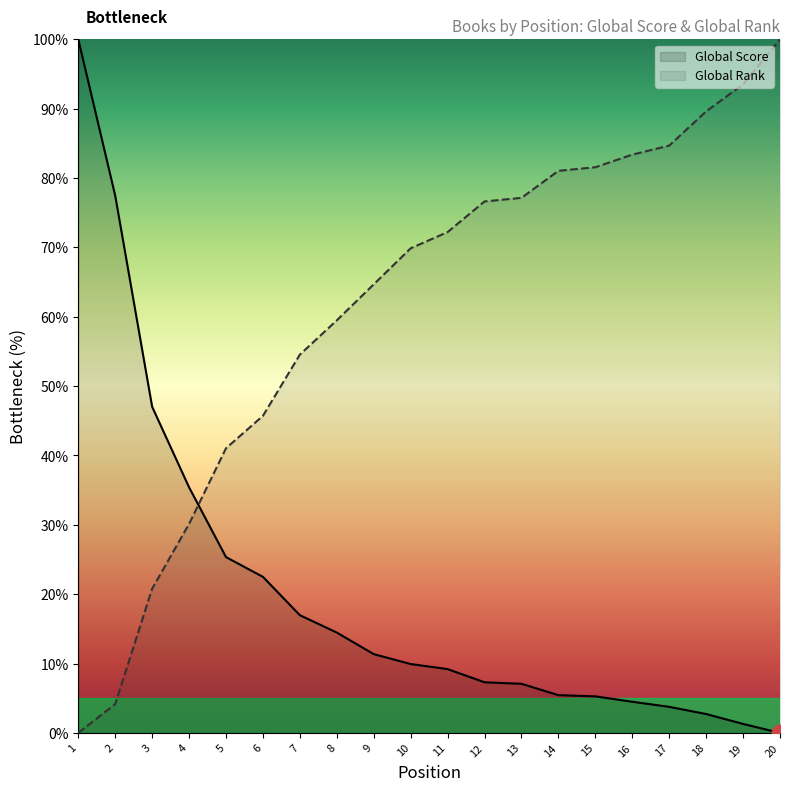

Is the value of Global Rank at 6 greater than the value of Global Score at 12?

Yes